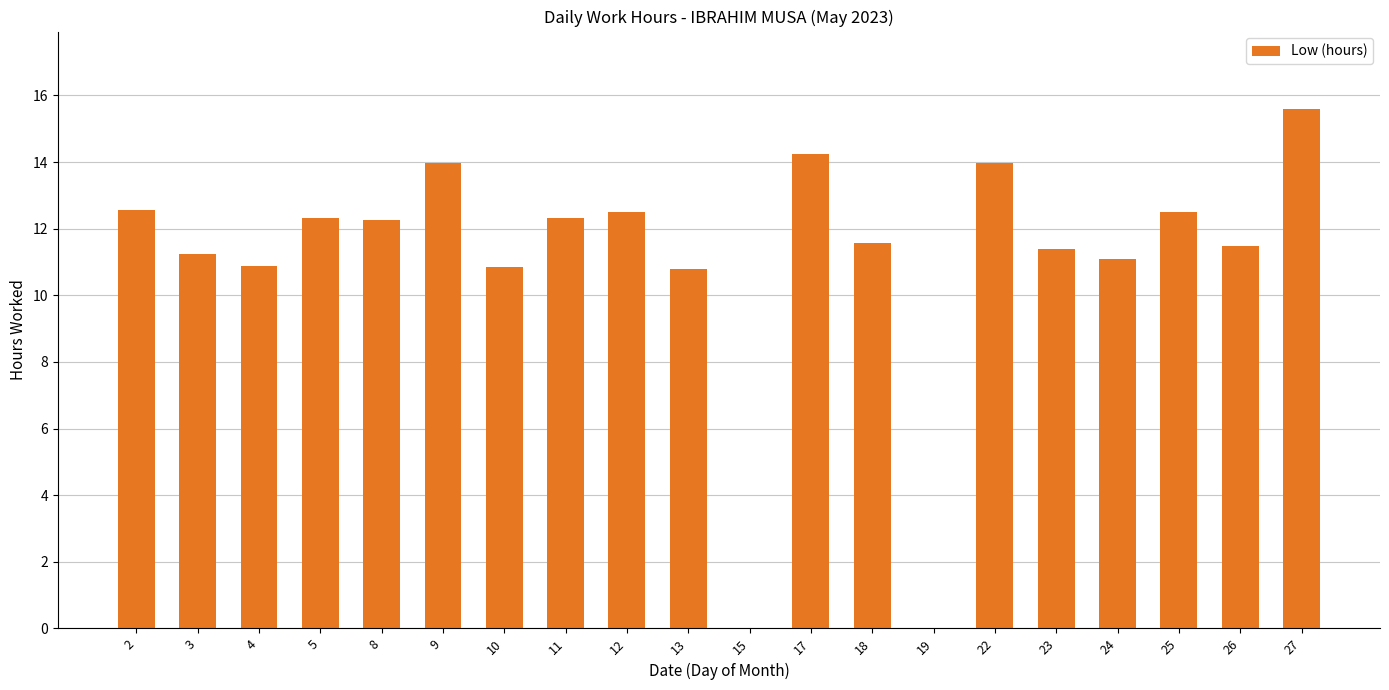

Count the number of categories in the chart.

20